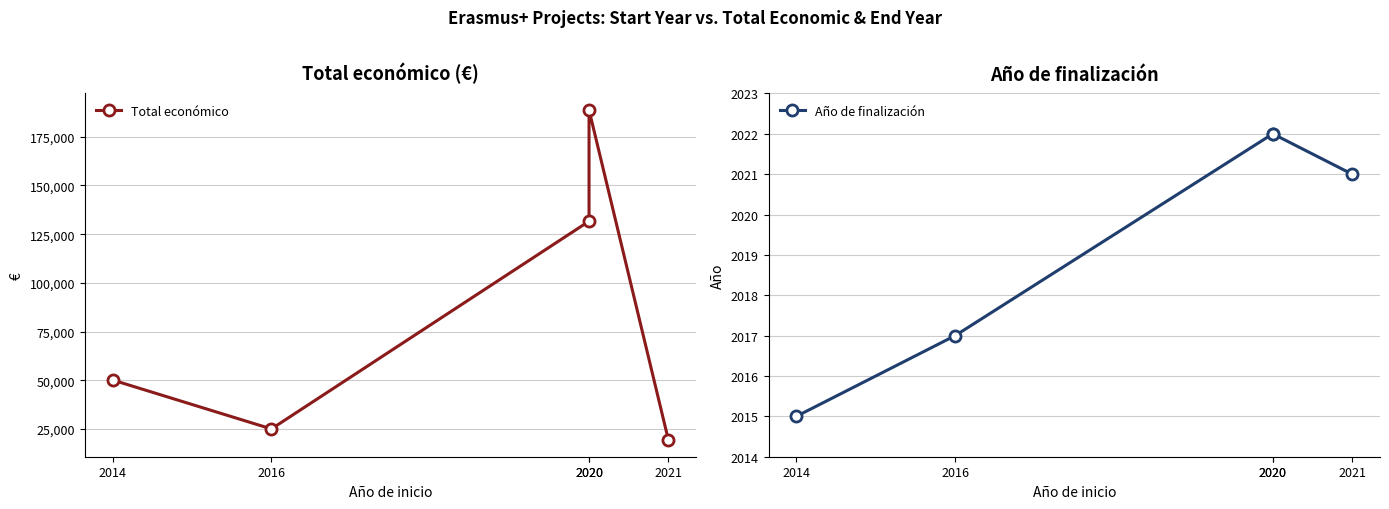

True or false: Año de finalización has more than 1 points higher than both neighbors.

False